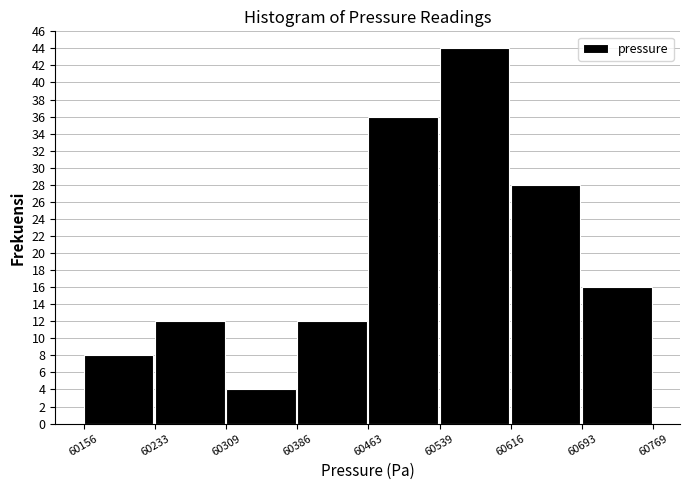

Reading left to right, transcribe this chart: for each bar, give the range it covers on the x-axis and its height. The values are not printed on the chart, so give them approximately, as read against the axis.

60156 to 60233: 8
60233 to 60309: 12
60309 to 60386: 4
60386 to 60463: 12
60463 to 60539: 36
60539 to 60616: 44
60616 to 60693: 28
60693 to 60769: 16